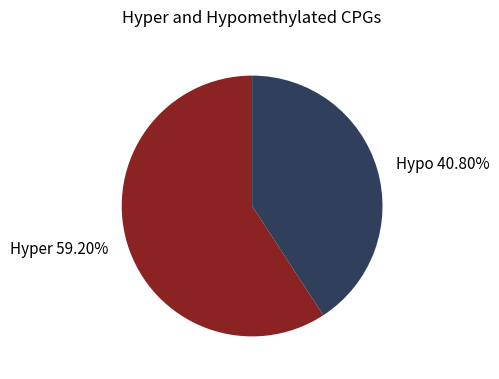

Is there any slice that represents more than half of the pie?

Yes